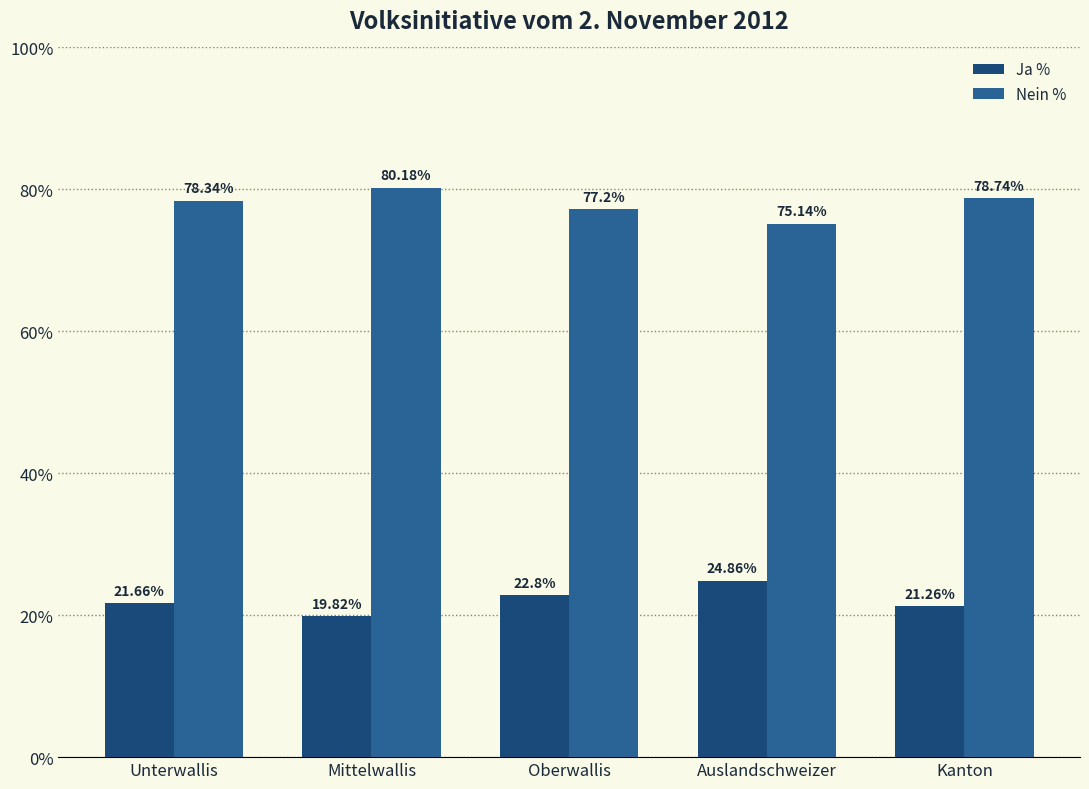

Does the chart contain stacked bars?

No